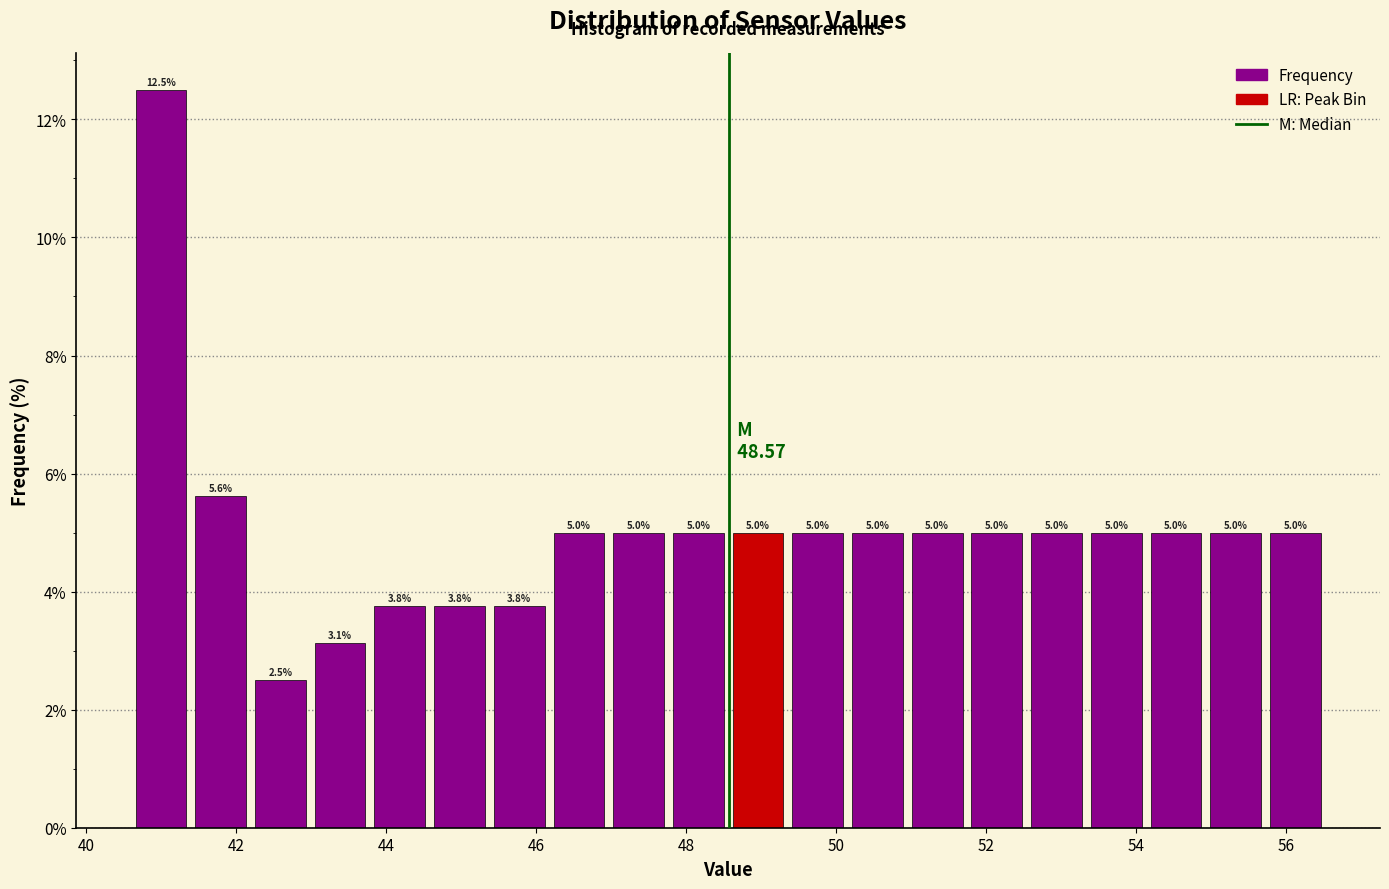

Read against the x-axis, roughly where is the centre of the tallest bar?

41.0